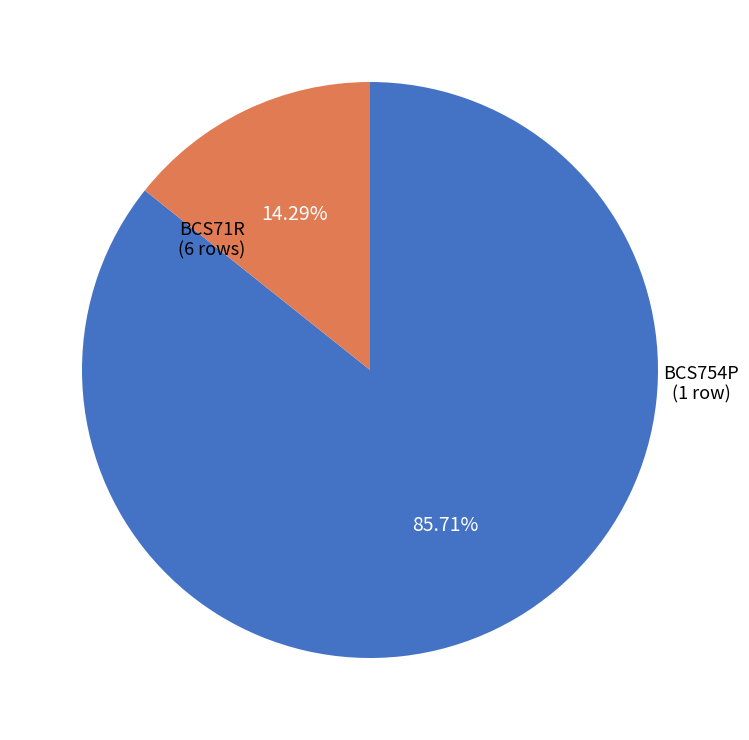

Is it true that BCS71R is 86% of the pie?

True